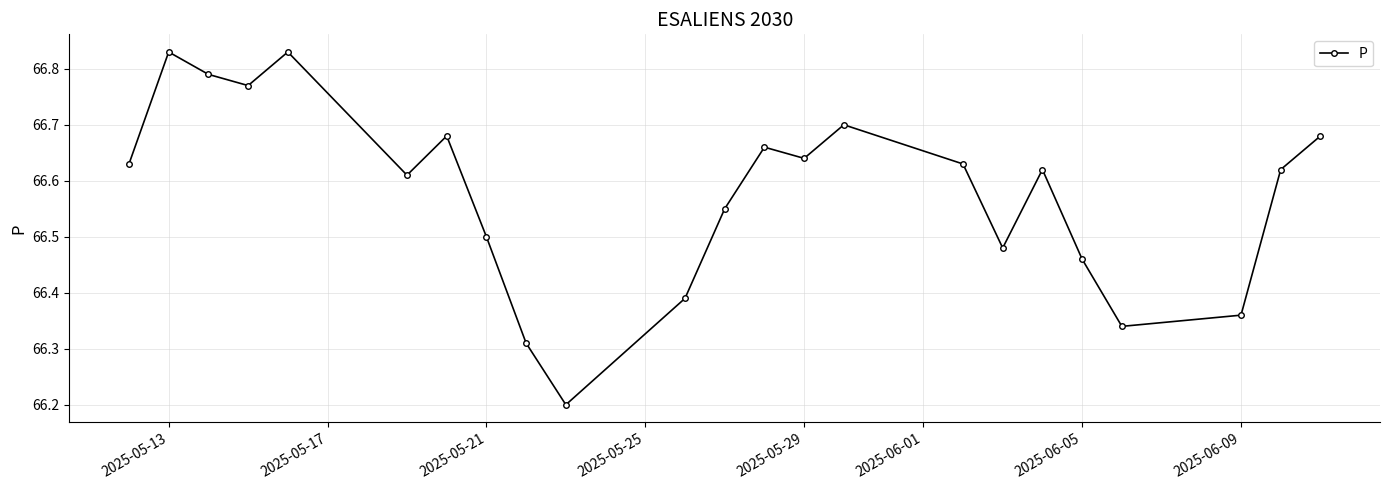

Count the values in the range 66 to 67.

23